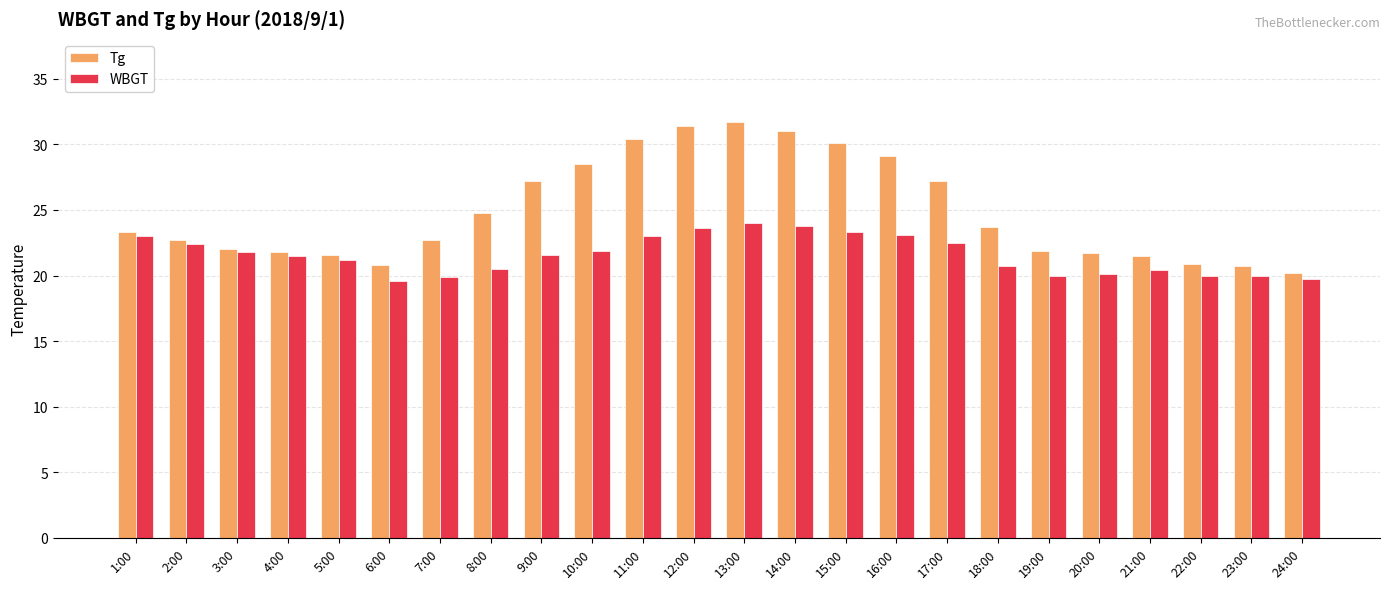

How many bars are there in total?

48